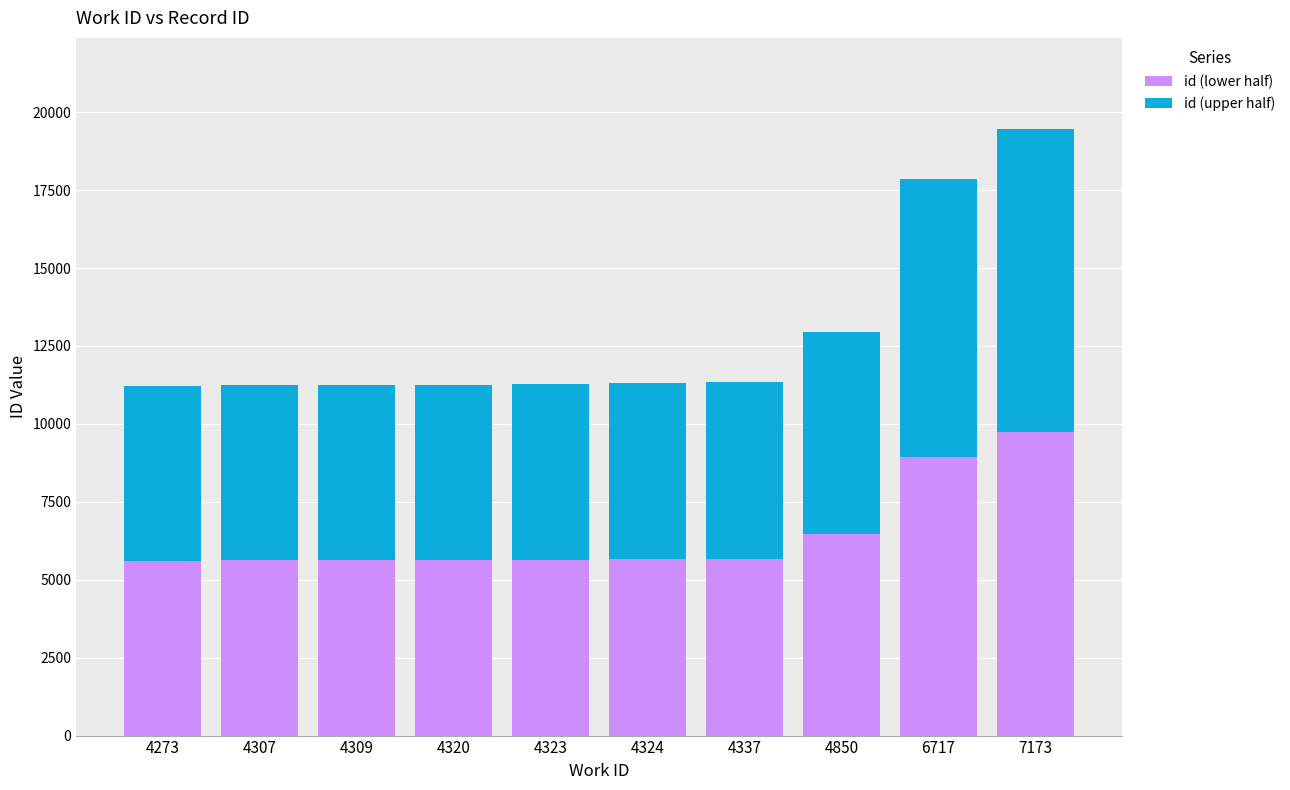

Where is id (lower half) nearest to the value 7667?

4850